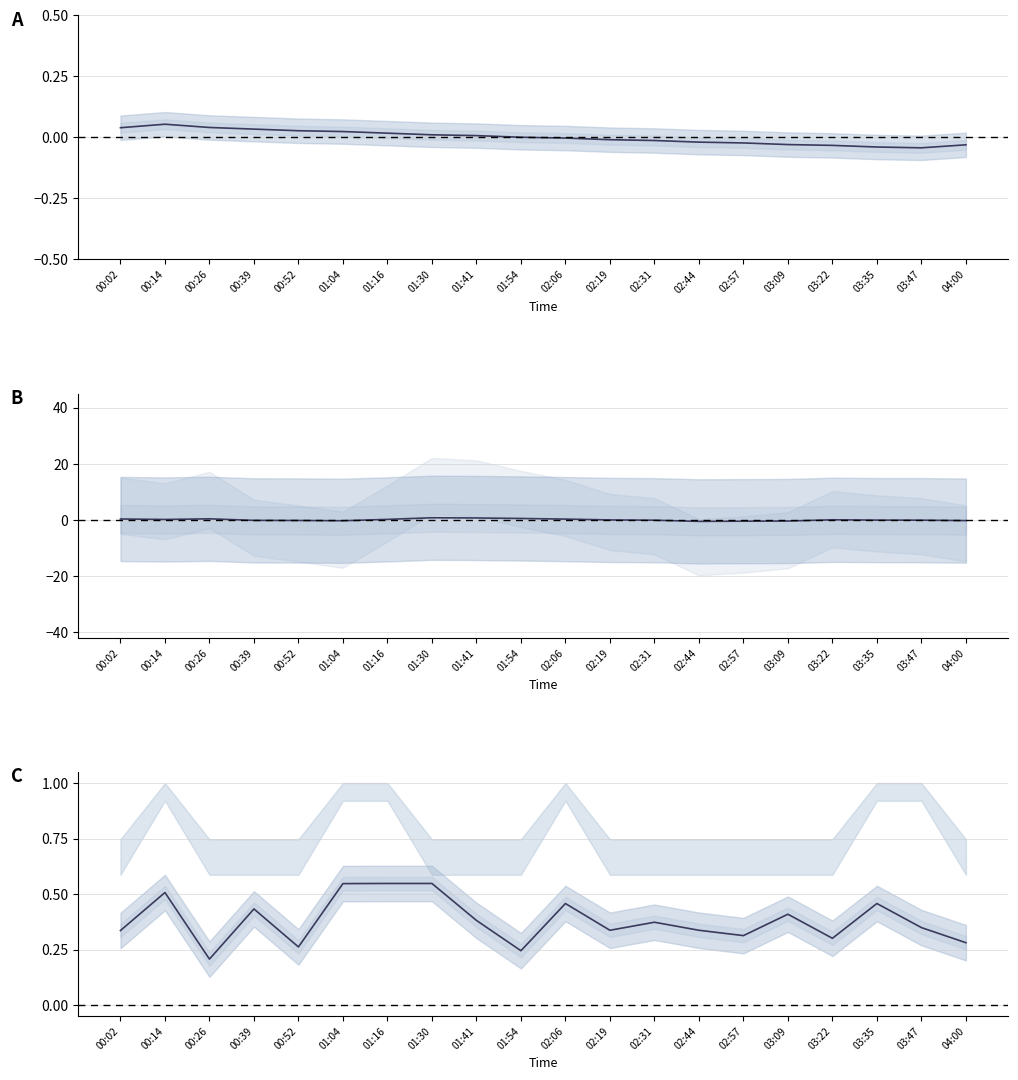

Is it true that BME280_temperature_line equals -0.0 at 03:22?

False